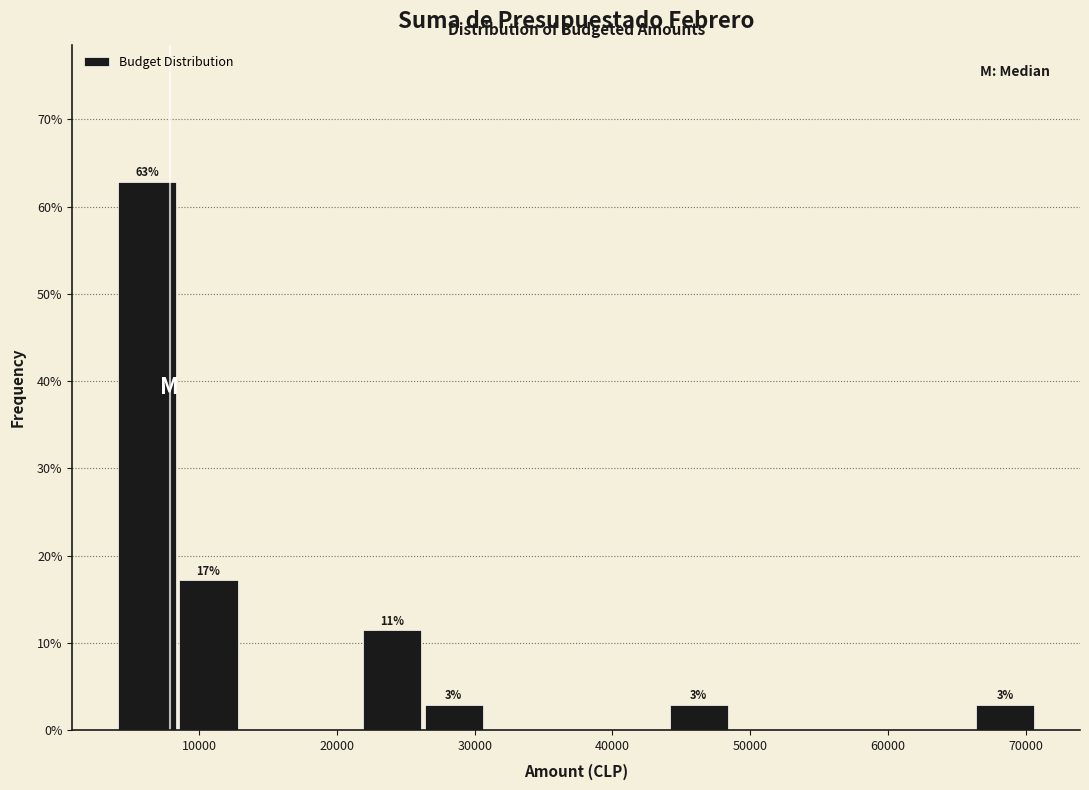

Which range on the x-axis has the tallest bar?

4000 to 8000